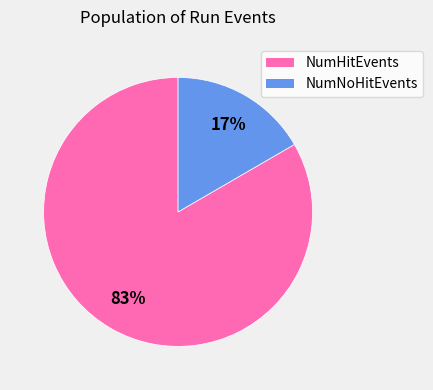

Count the number of slices in the pie.

2